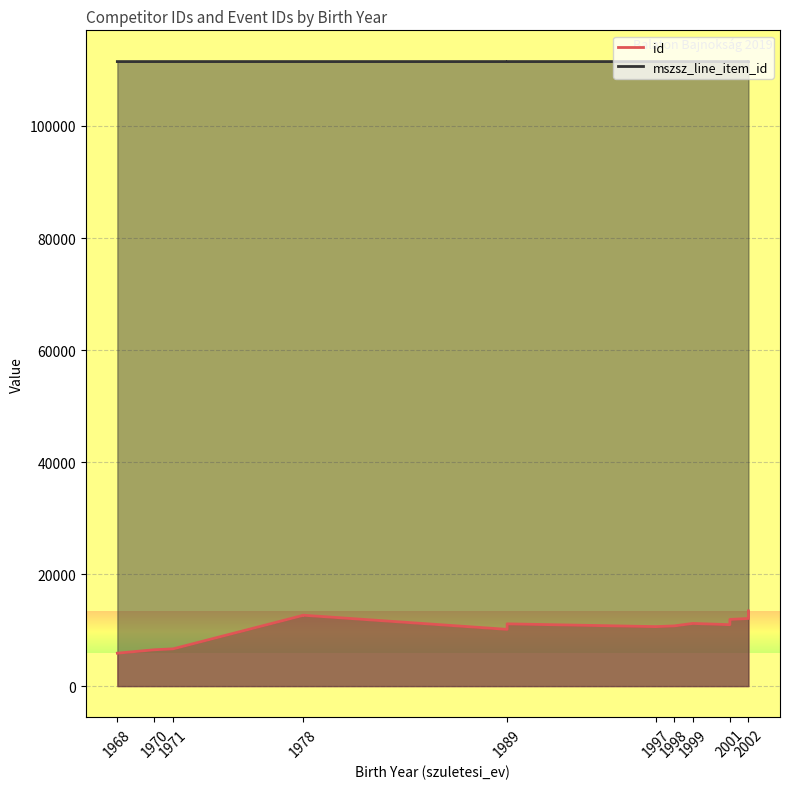

True or false: mszsz_line_item_id has more than 1 interior local peaks.

False